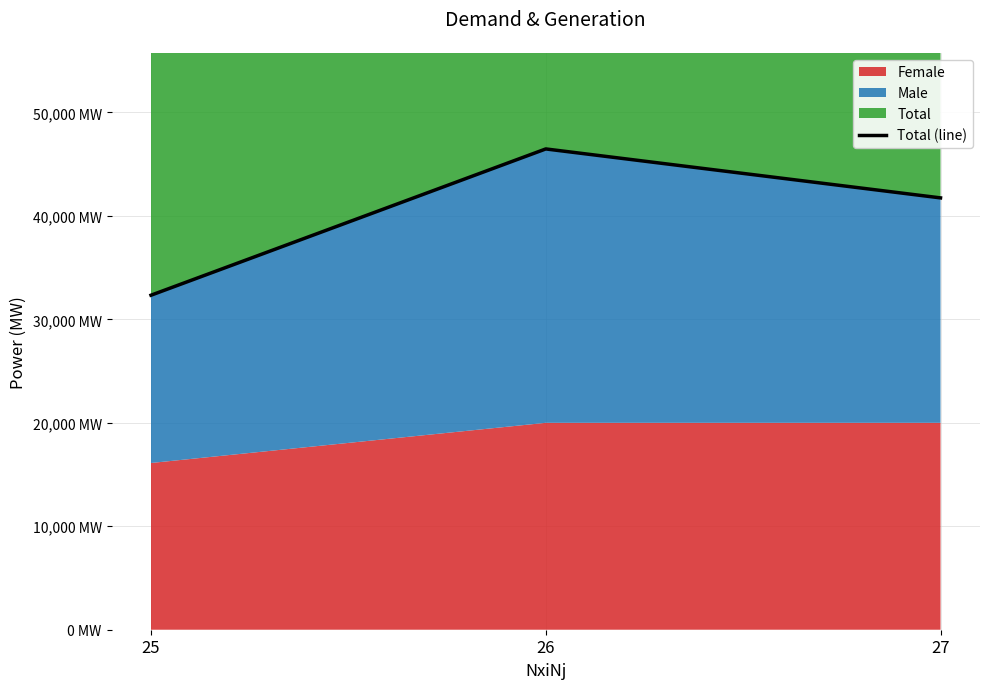

What is the maximum value shown in the chart?

46474